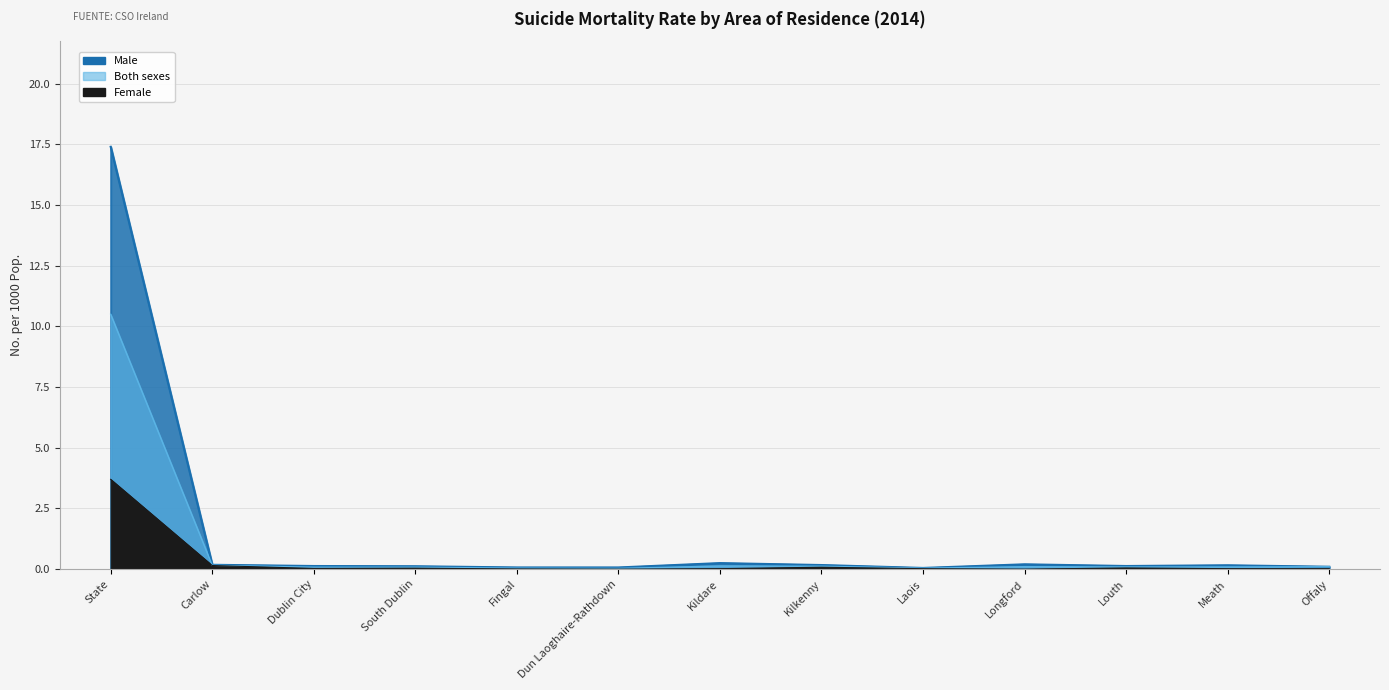

What is the sum of all Male values?

19.0